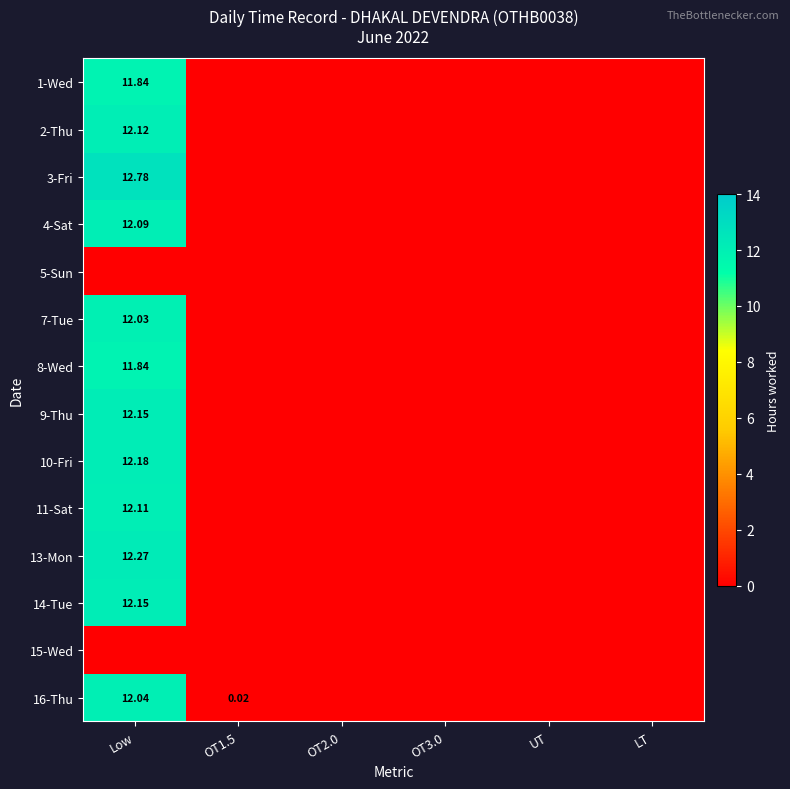

Where is 4-Sat nearest to the value 6?

OT1.5